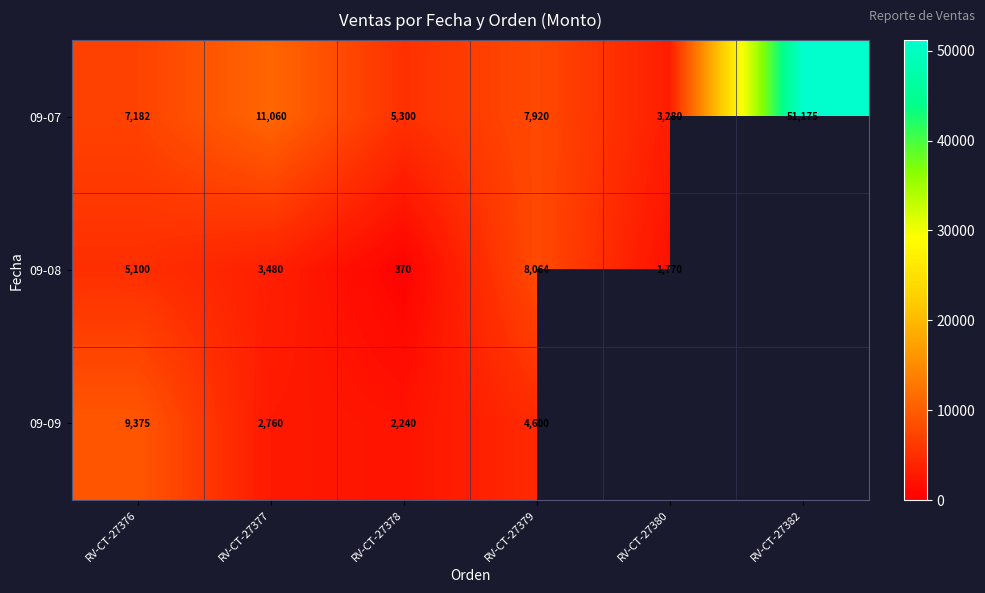

At which label is 09-07 closest to 27227?

RV-CT-27377